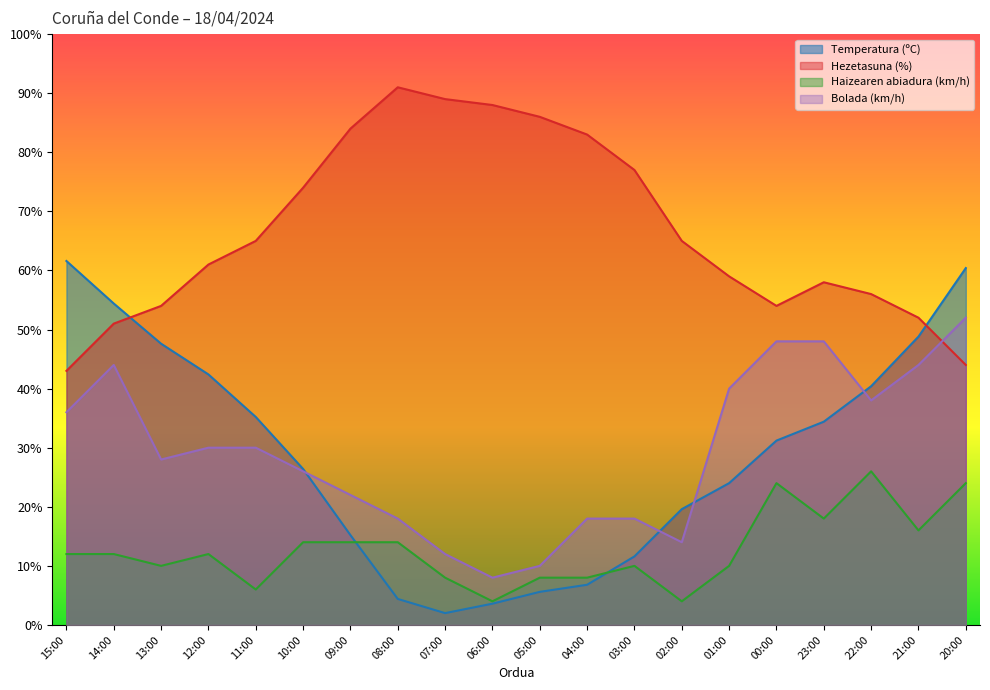

The value of Hezetasuna (%) at 22:00 is 56.0. True or false?

True